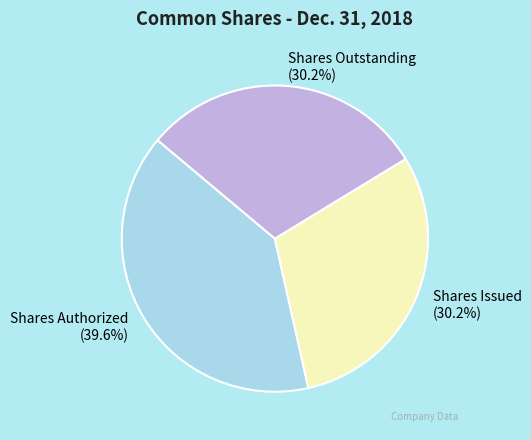

To the nearest percent, what percentage of the pie is Shares Outstanding?

30%